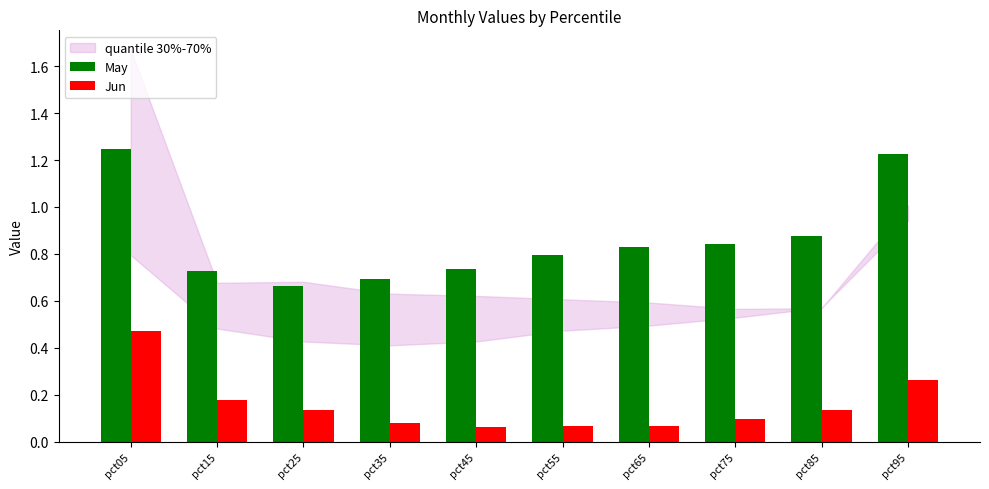

Which series has the widest spread of values?

May